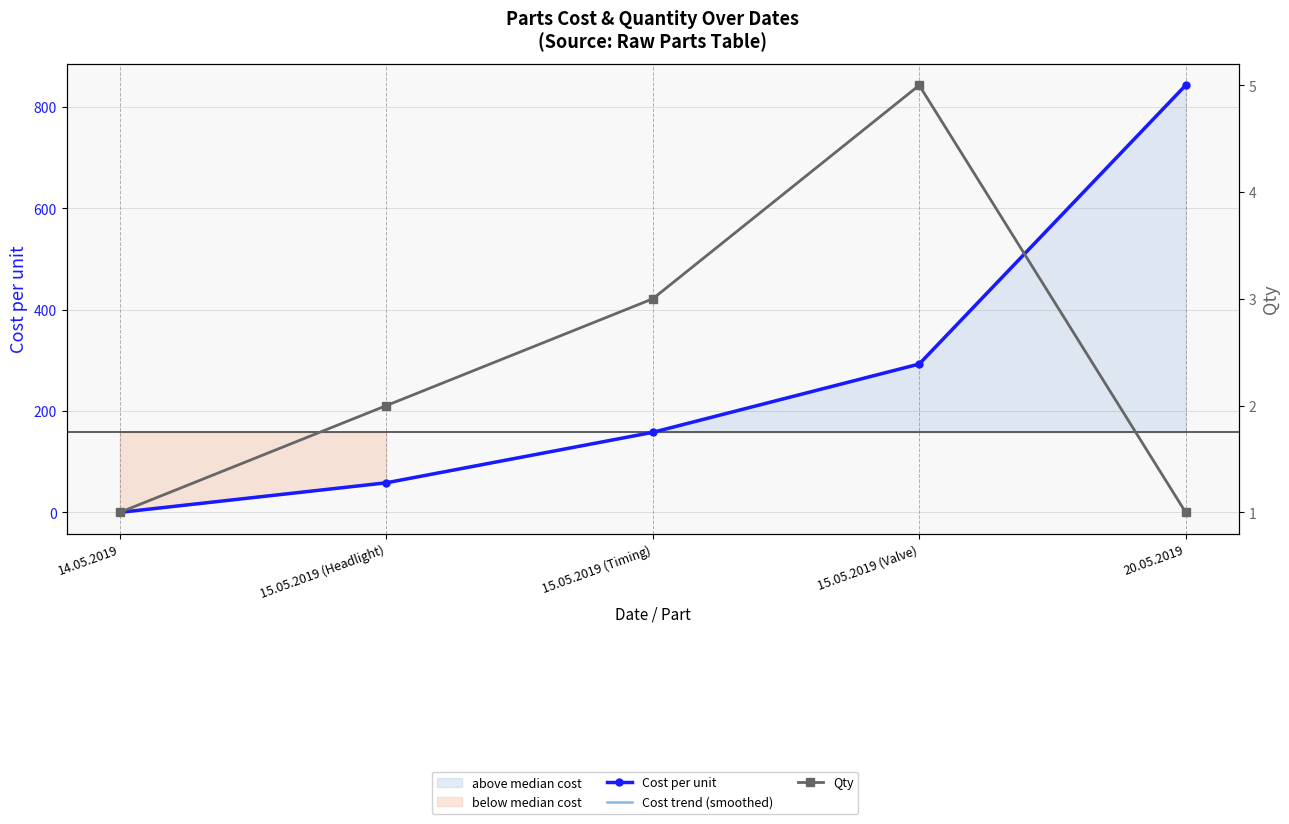

True or false: Qty has more than 1 points higher than both neighbors.

False